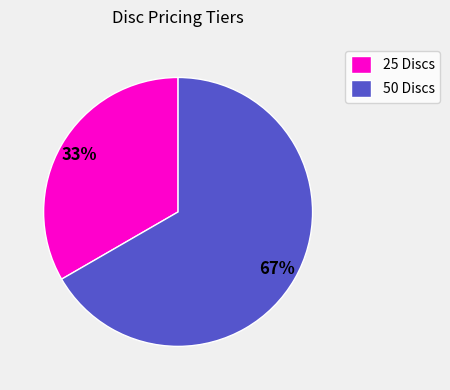

Rank the categories by value from highest to lowest.

50 Discs, 25 Discs